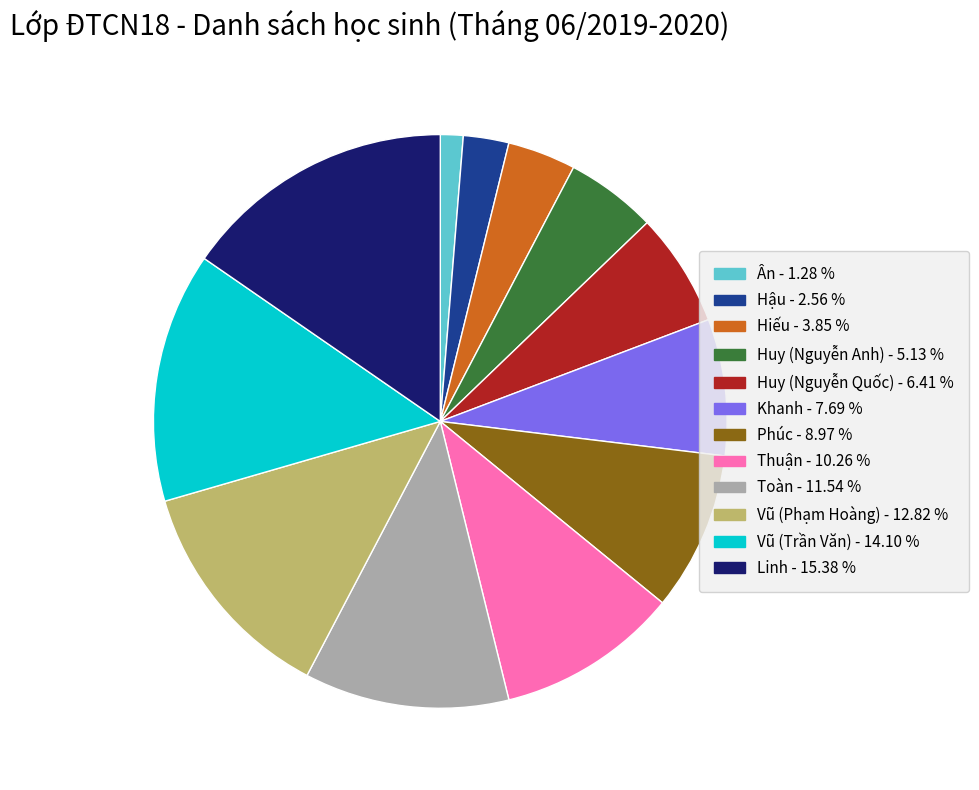

Which slice is the smallest?

Ân